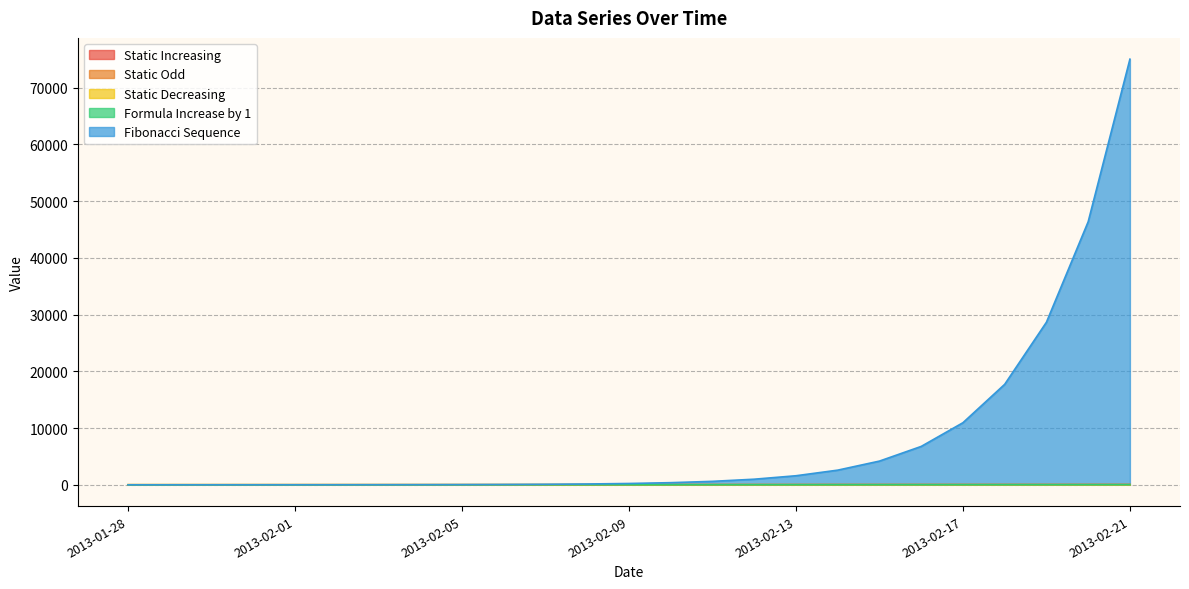

Where does the Static Increasing series first go above 13?

2013-02-10